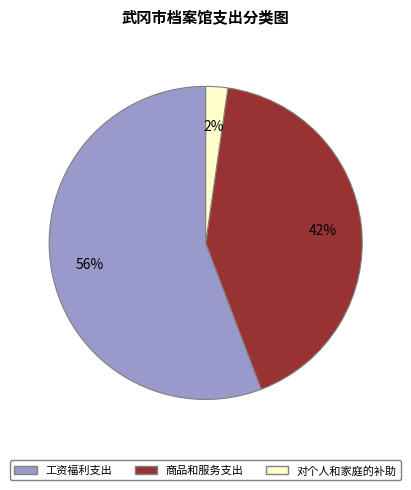

Do 商品和服务支出 and 工资福利支出 together represent more than half of the pie?

Yes